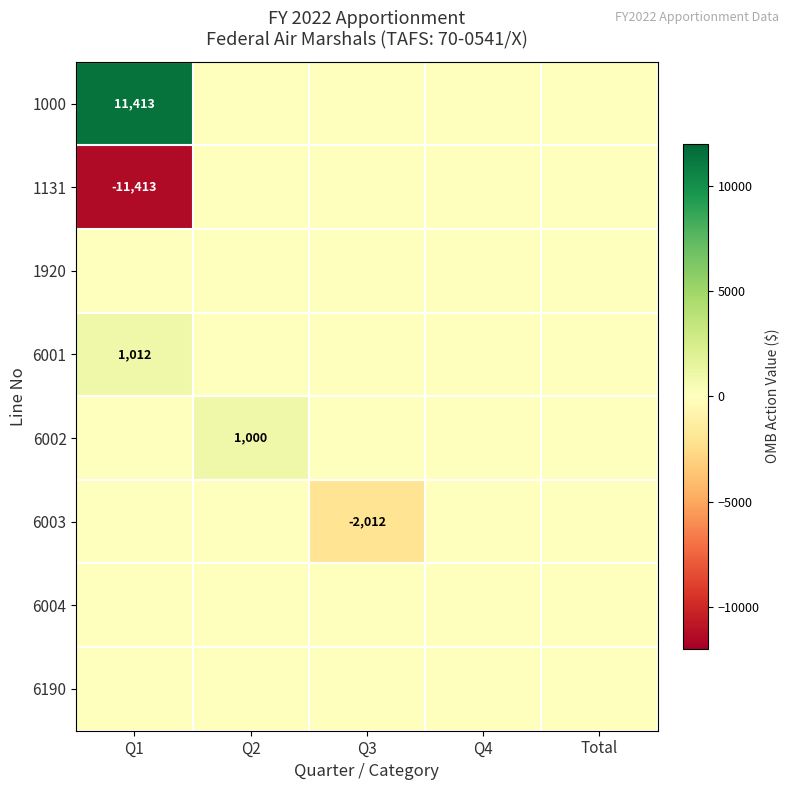

True or false: 1131 has a value of -3667 at Q1.

False